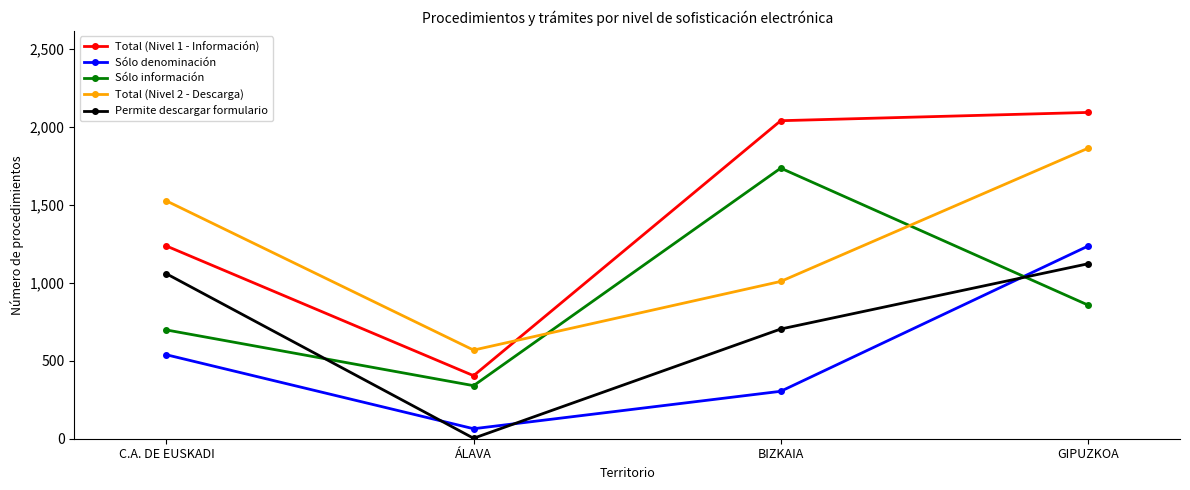

What is the label of the 3rd point from the left?

BIZKAIA